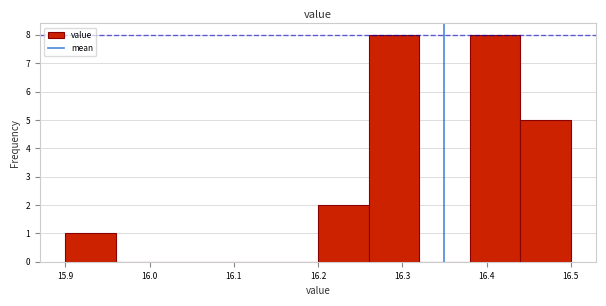

Reading left to right, transcribe this chart: for each bar, give the range it covers on the x-axis and its height. The values are not printed on the chart, so give them approximately, as read against the axis.

15.90 to 15.96: 1
15.96 to 16.02: 0
16.02 to 16.08: 0
16.08 to 16.14: 0
16.14 to 16.20: 0
16.20 to 16.26: 2
16.26 to 16.32: 8
16.32 to 16.38: 0
16.38 to 16.44: 8
16.44 to 16.50: 5